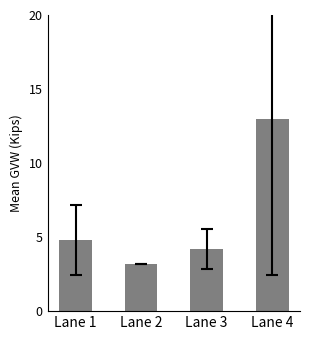

How many values are below 4?

1